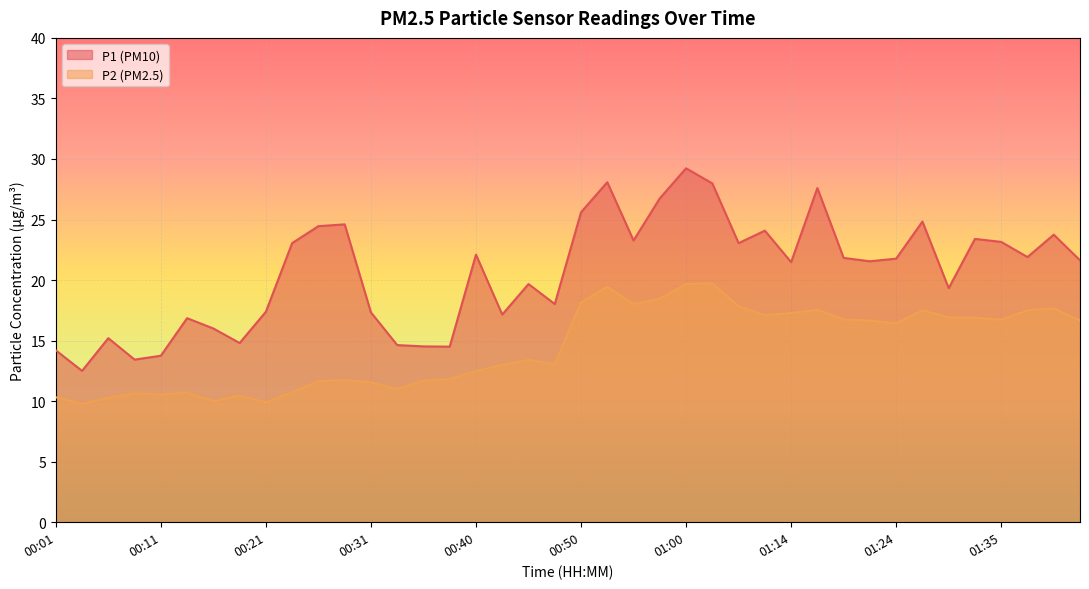

The value of P2 at 00:53 is 11.1. True or false?

False